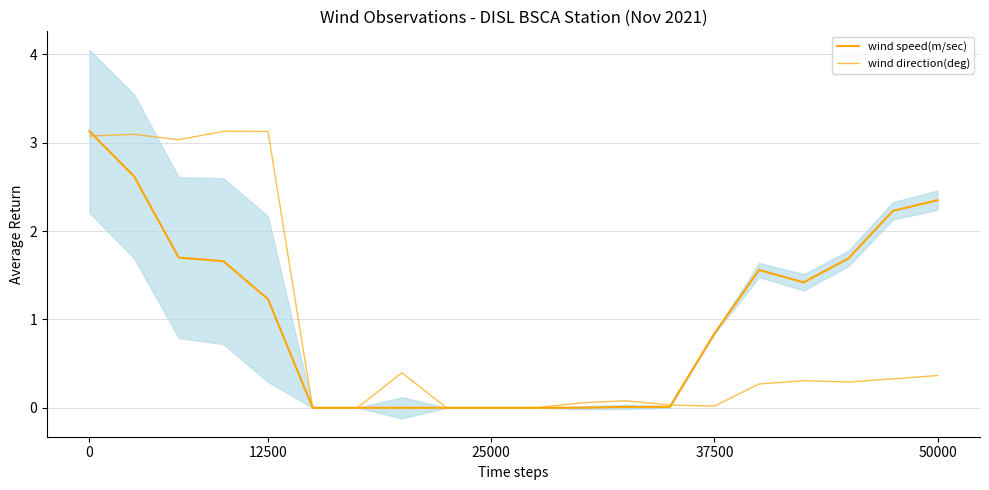

True or false: wind speed(m/sec) and wind direction(deg) intersect in this chart.

True